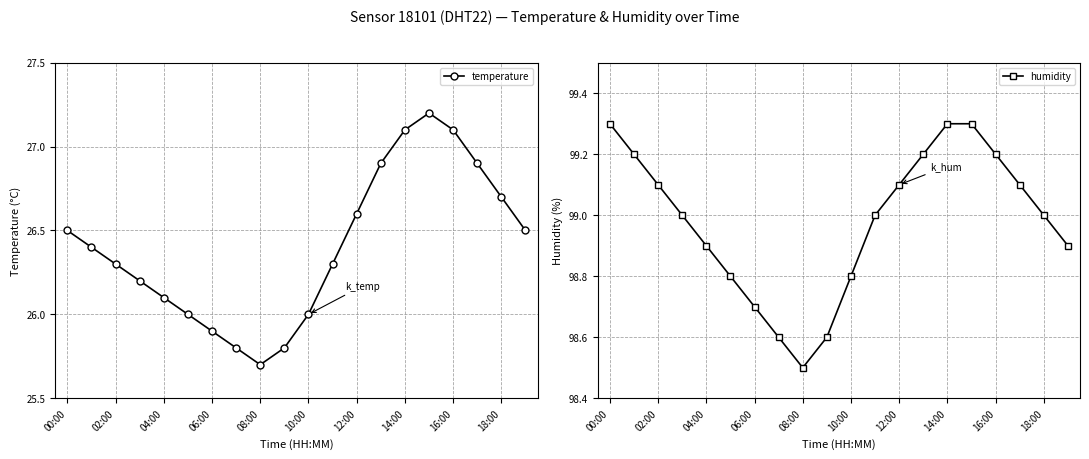

Read the temperature value at 02:00.

26.3